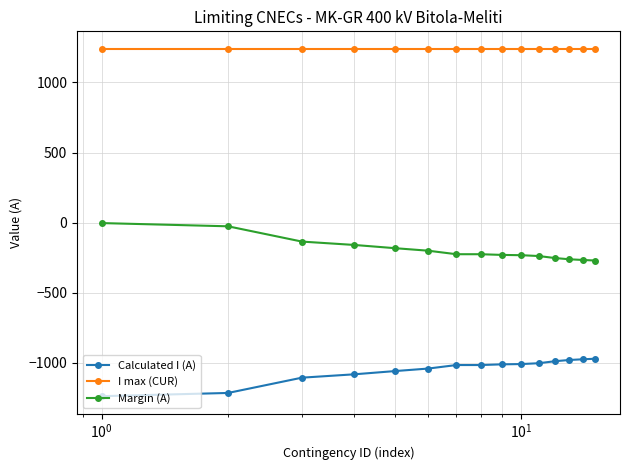

How many values in the Calculated I (A) series are below -1015?

6